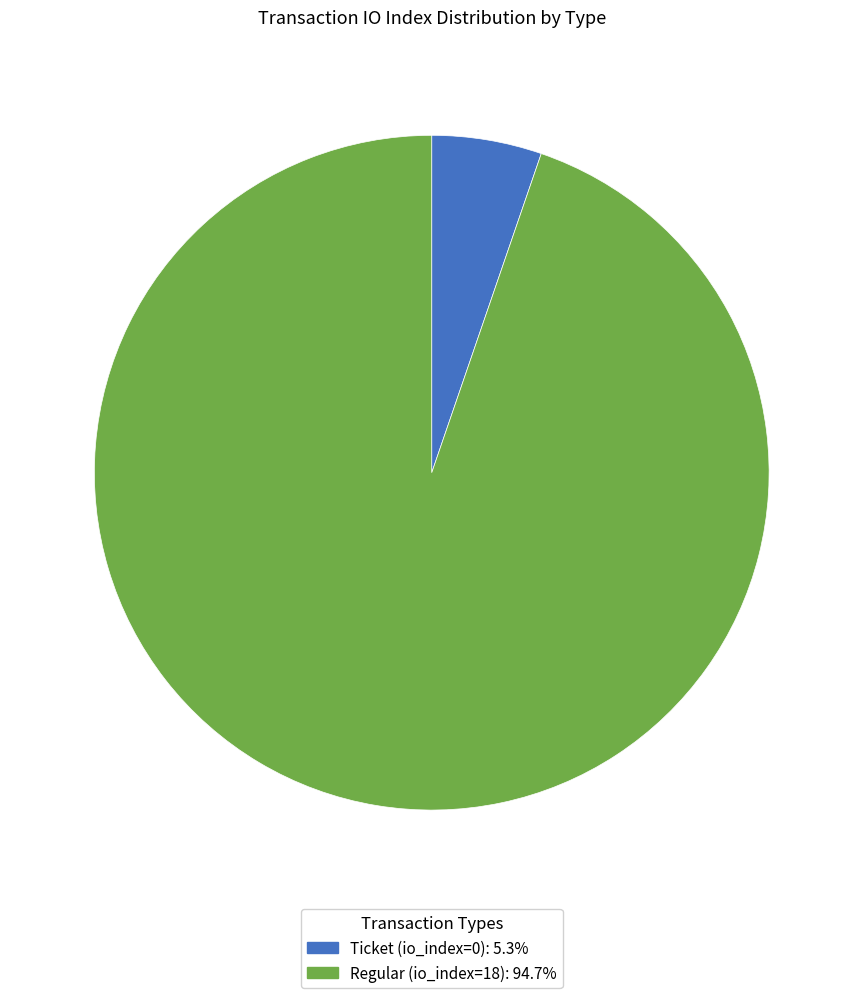

Combined, do Ticket (io_index=0) and Regular (io_index=18) account for over 50%?

Yes